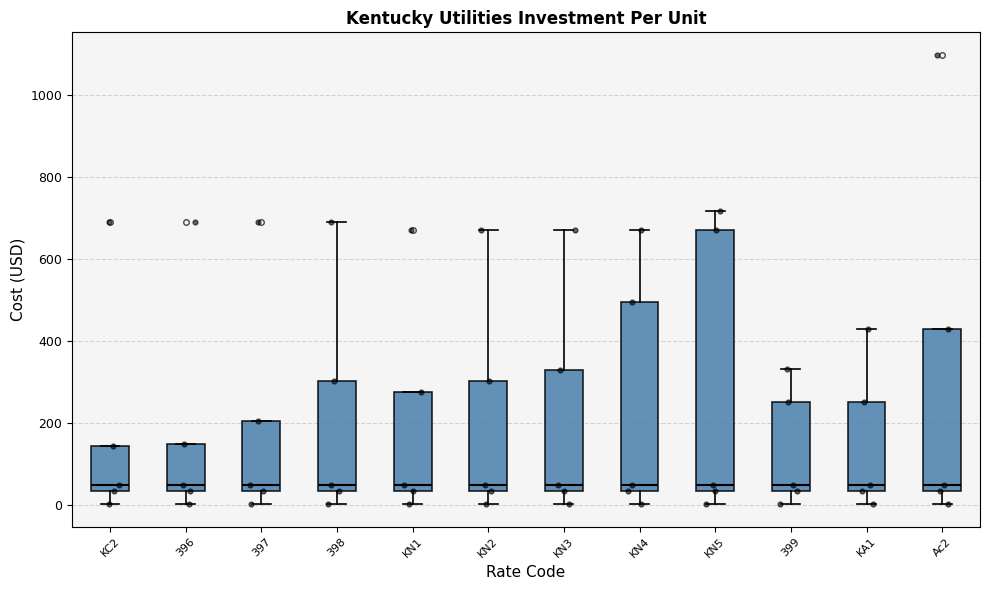

Reading left to right, transcribe this box plot: for each box, give where its median line is, the range the box spans, and where its two whiskers end, as read against the y-axis. The values are not printed on the chart, so give them approximately, as read against the axis.

KC2: median 40 (just above the box's lower edge), box 40 to 140, whiskers 0 to 140
396: median 40 (just above the box's lower edge), box 40 to 140, whiskers 0 to 140
397: median 40 (just above the box's lower edge), box 40 to 200, whiskers 0 to 200
398: median 40 (just above the box's lower edge), box 40 to 300, whiskers 0 to 700
KN1: median 40 (just above the box's lower edge), box 40 to 280, whiskers 0 to 280
KN2: median 40 (just above the box's lower edge), box 40 to 300, whiskers 0 to 660
KN3: median 40 (just above the box's lower edge), box 40 to 320, whiskers 0 to 660
KN4: median 40 (just above the box's lower edge), box 40 to 500, whiskers 0 to 660
KN5: median 40 (just above the box's lower edge), box 40 to 660, whiskers 0 to 720
399: median 40 (just above the box's lower edge), box 40 to 260, whiskers 0 to 340
KA1: median 40 (just above the box's lower edge), box 40 to 260, whiskers 0 to 420
Ac2: median 40 (just above the box's lower edge), box 40 to 420, whiskers 0 to 420